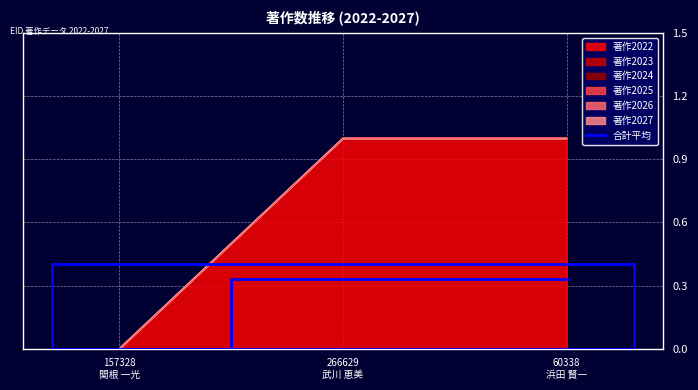

List the labels in order of value, largest first.

266629
武川 恵美, 60338
浜田 賢一, 157328
関根 一光